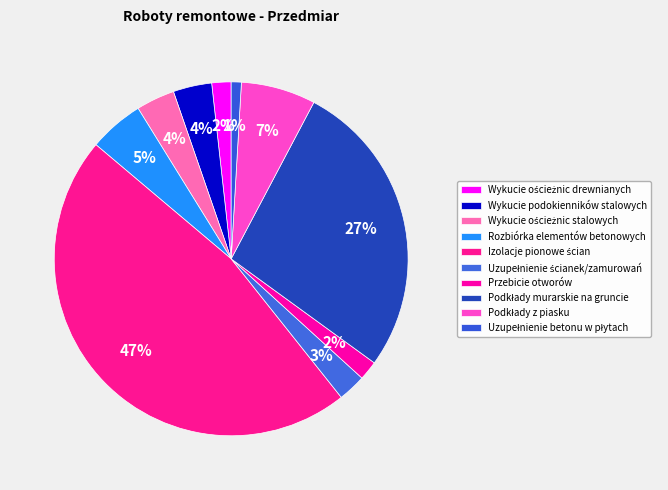

How many segments does this pie chart have?

10